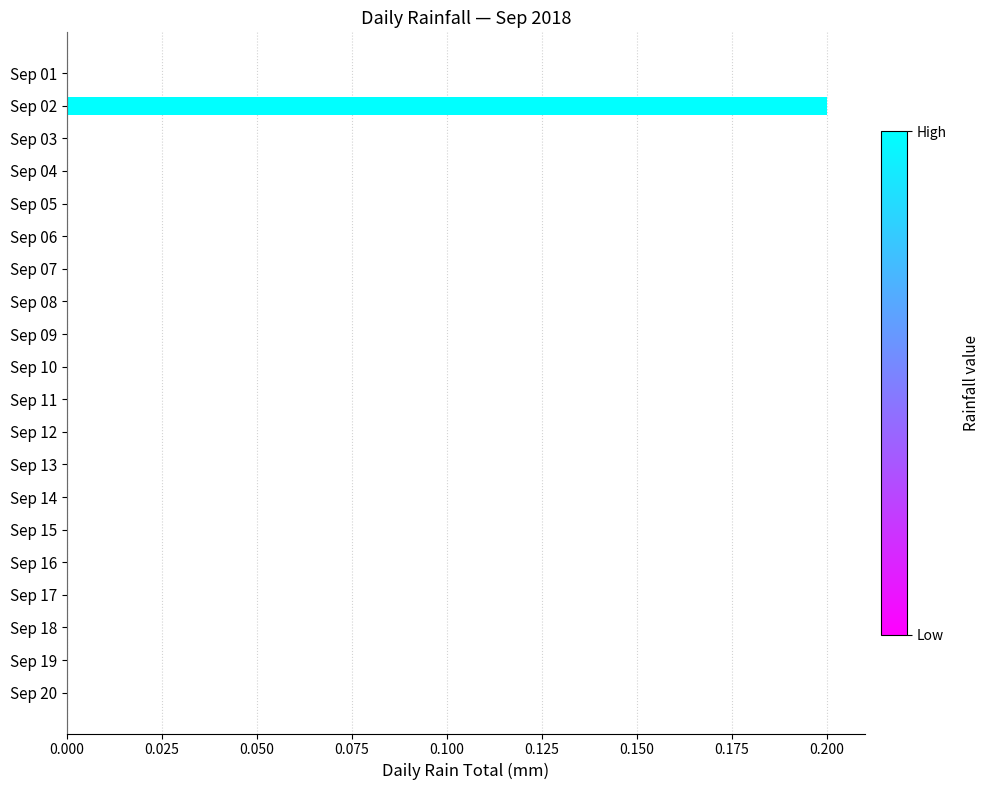

The chart shows a value of -0.1 at Sep 14. True or false?

False